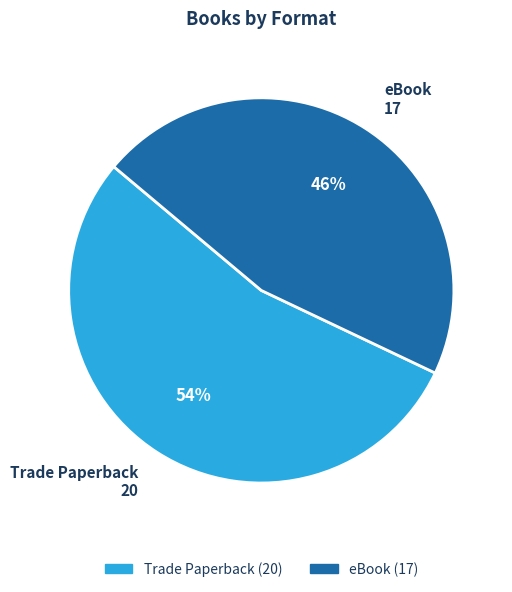

To the nearest percent, what is the combined percentage of Trade Paperback and eBook?

100%